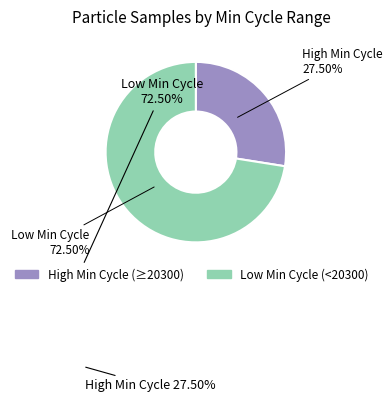

How many segments does this pie chart have?

2